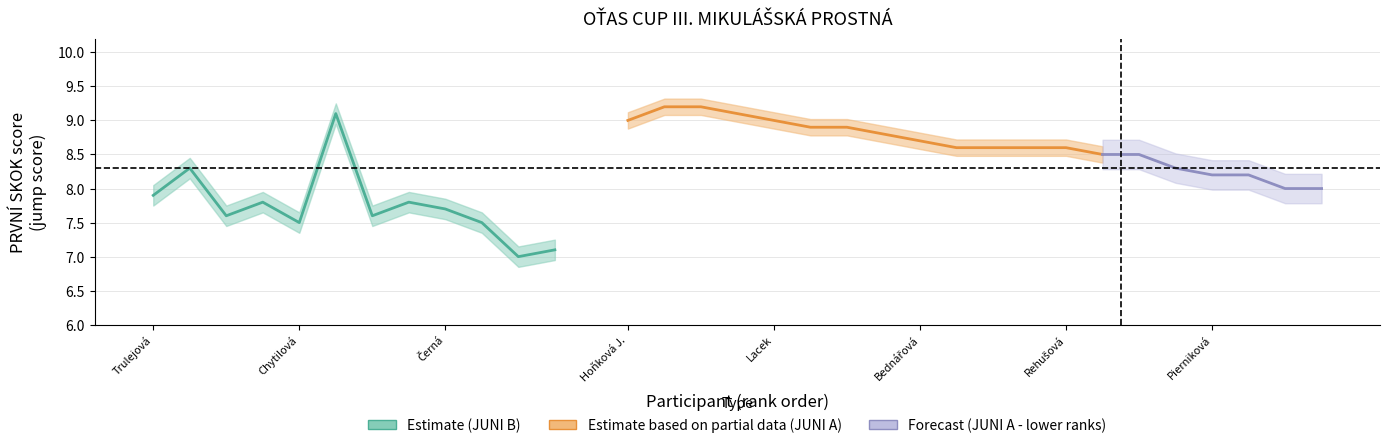

What is the label of the 11th point from the left?

10